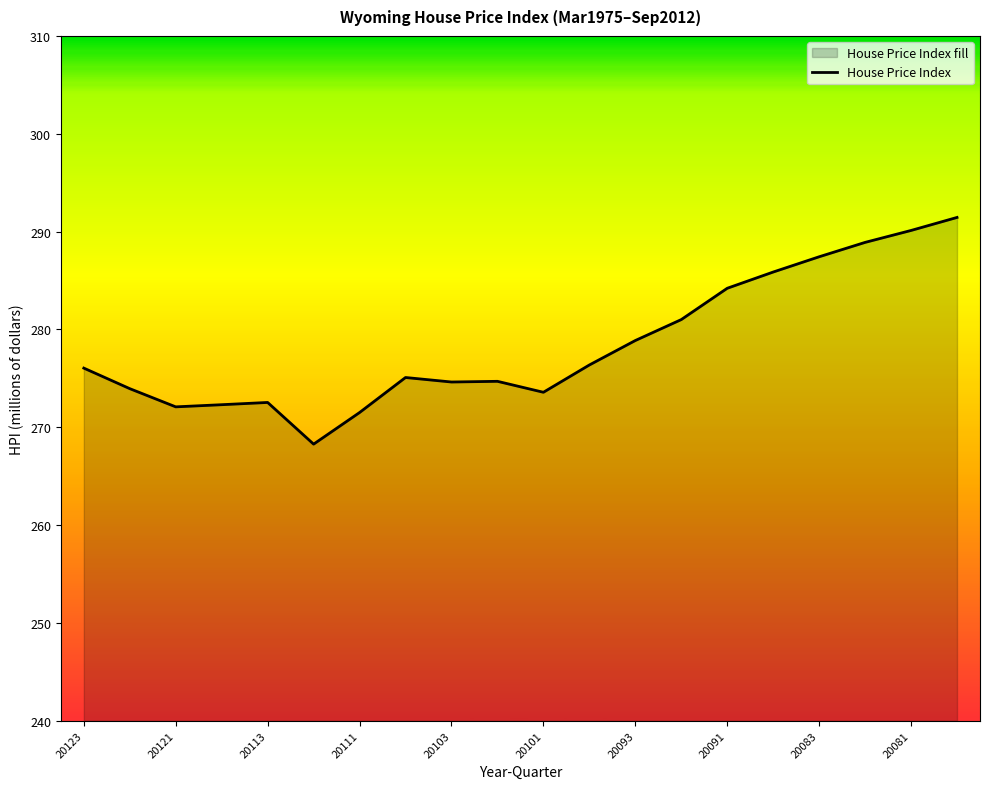

What is the change in value from 20091 to 20081?

+5.9